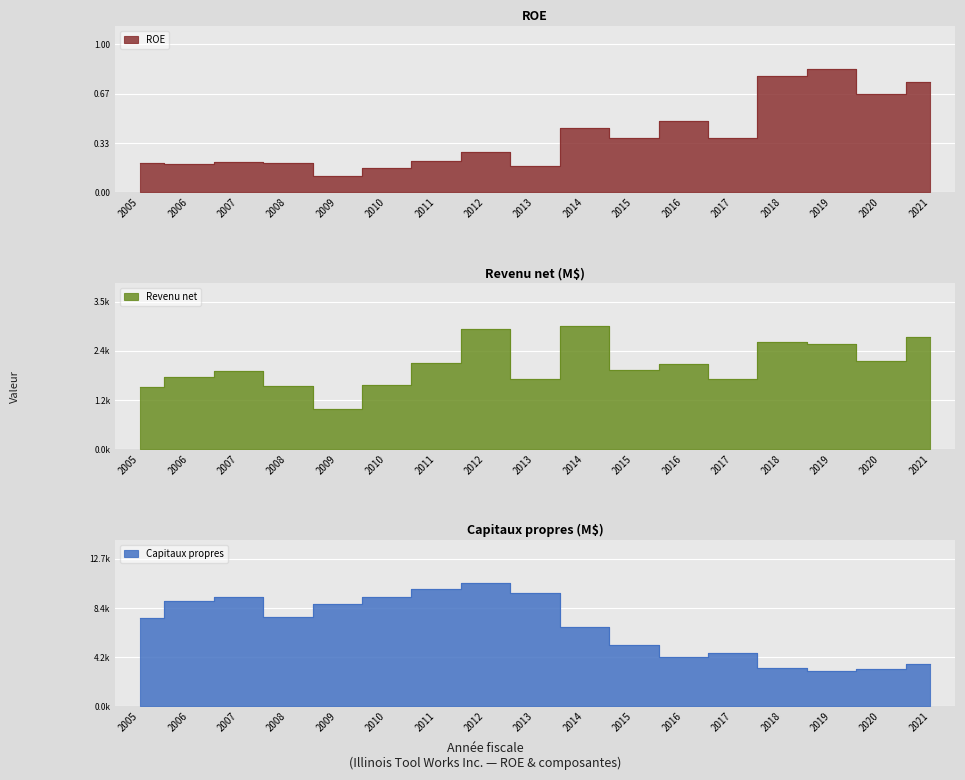

Where is ROE nearest to the value 0?

2009